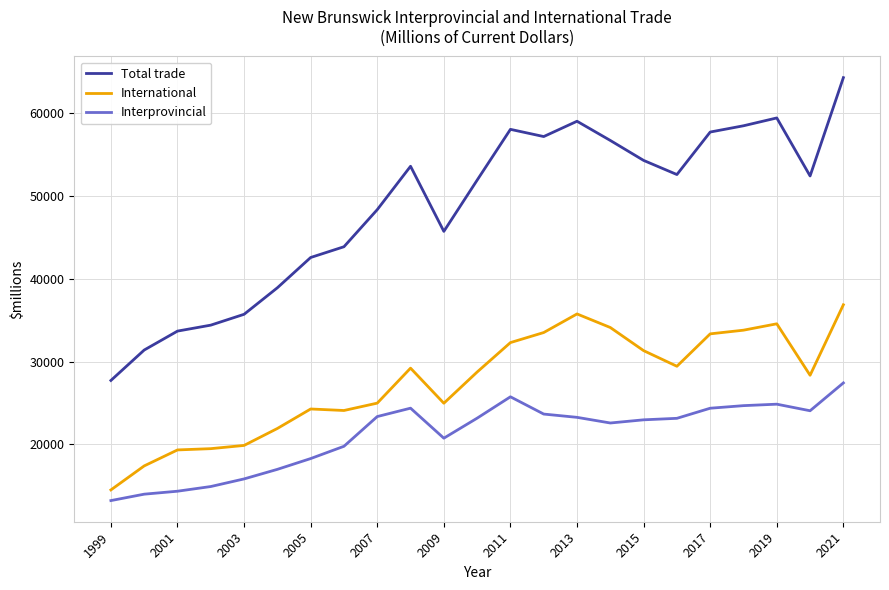

What is the minimum value for Interprovincial?

13215